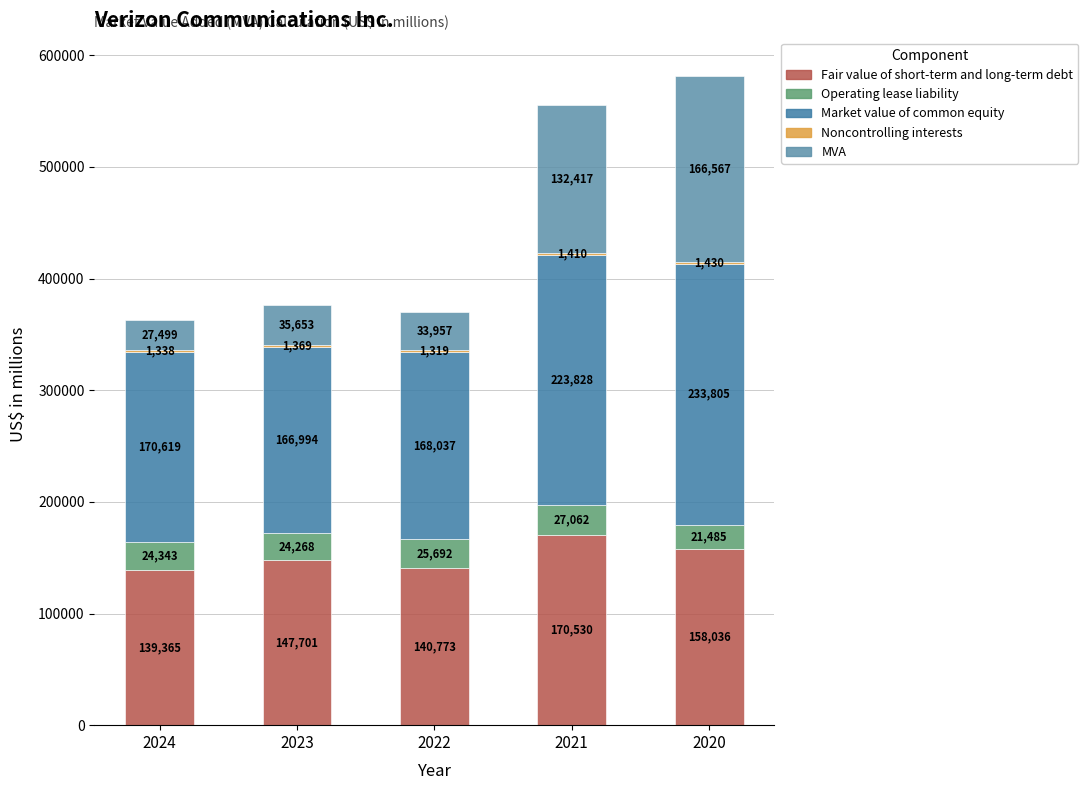

At which label does Fair value of short-term and long-term debt reach its peak?

2021